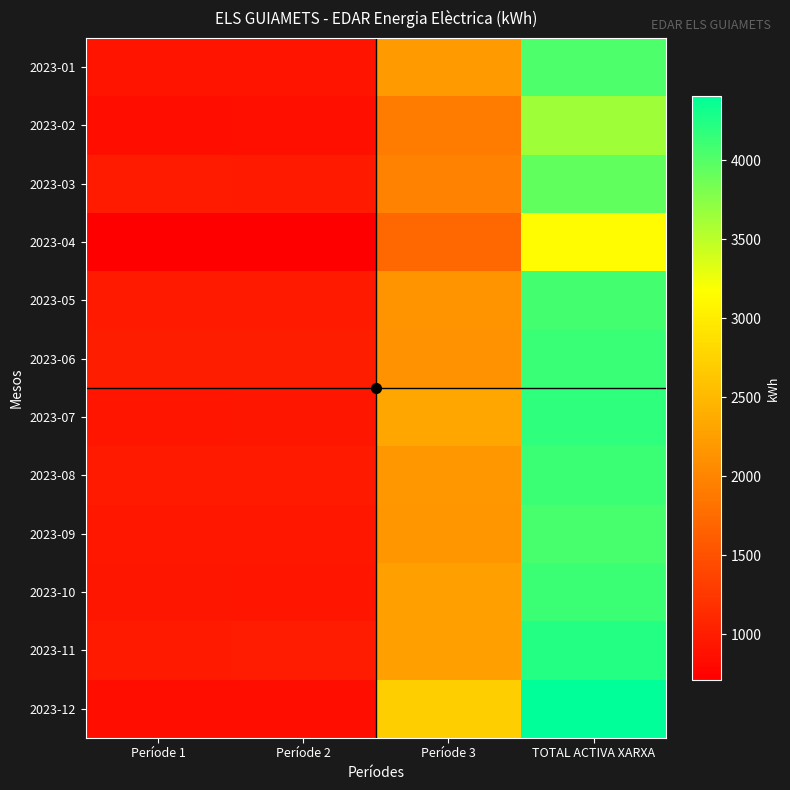

Reading right to left, transcribe all the data shown in this chart.

2023-01: TOTAL ACTIVA XARXA=4034	Període 3=2214	Període 2=910	Període 1=910
2023-02: TOTAL ACTIVA XARXA=3639	Període 3=1912	Període 2=867	Període 1=860
2023-03: TOTAL ACTIVA XARXA=3932	Període 3=1974	Període 2=978	Període 1=980
2023-04: TOTAL ACTIVA XARXA=3143	Període 3=1718	Període 2=711	Període 1=714
2023-05: TOTAL ACTIVA XARXA=4076	Període 3=2139	Període 2=971	Període 1=966
2023-06: TOTAL ACTIVA XARXA=4130	Període 3=2127	Període 2=1004	Període 1=999
2023-07: TOTAL ACTIVA XARXA=4181	Període 3=2332	Període 2=928	Període 1=921
2023-08: TOTAL ACTIVA XARXA=4124	Període 3=2180	Període 2=973	Període 1=971
2023-09: TOTAL ACTIVA XARXA=4055	Període 3=2169	Període 2=945	Període 1=941
2023-10: TOTAL ACTIVA XARXA=4125	Període 3=2268	Període 2=927	Període 1=930
2023-11: TOTAL ACTIVA XARXA=4231	Període 3=2265	Període 2=992	Període 1=974
2023-12: TOTAL ACTIVA XARXA=4408	Període 3=2706	Període 2=851	Període 1=851